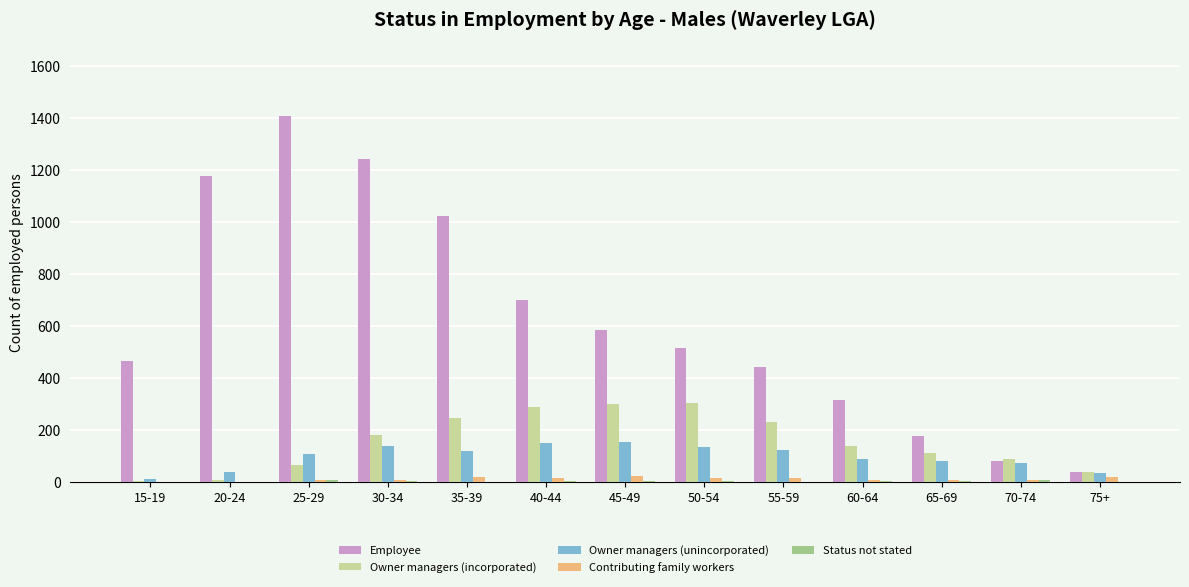

What is the sum of all Employee values?

8188